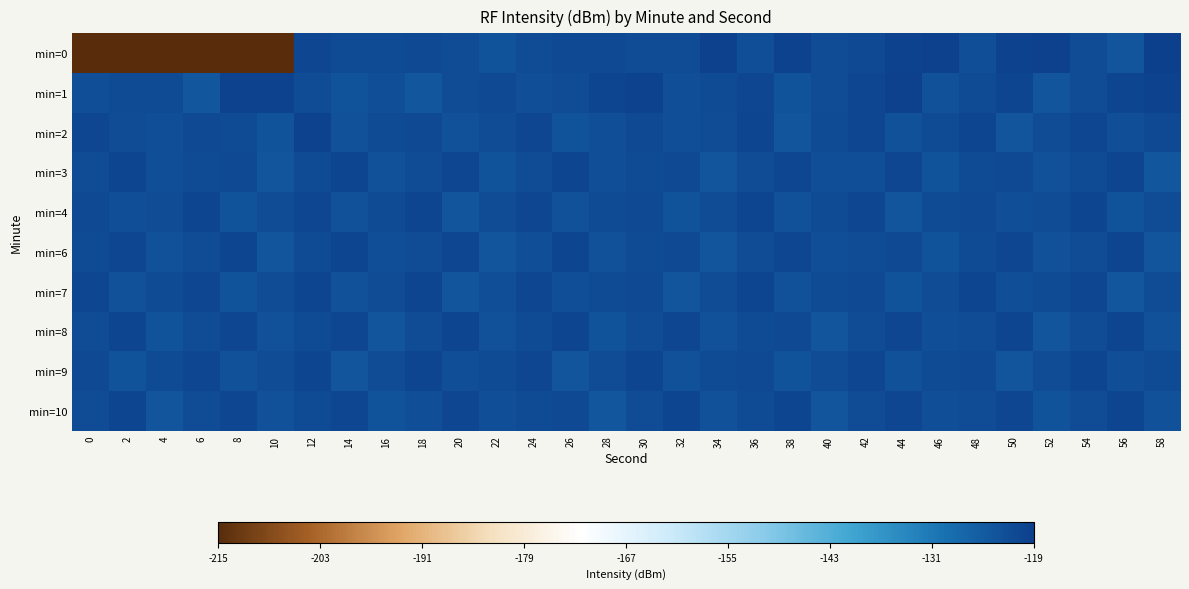

Reading left to right, extract all data points from this chart.

min=0: 0=-215.3	2=-215.3	4=-215.3	6=-215.3	8=-215.3	10=-215.3	12=-120.5	14=-121.3	16=-121.1	18=-120.9	20=-121.8	22=-123.3	24=-121.5	26=-120.8	28=-120.9	30=-121.7	32=-121.7	34=-119.5	36=-121.9	38=-119.8	40=-121.6	42=-120.8	44=-119.7	46=-119.2	48=-121.8	50=-119.6	52=-119.3	54=-121.7	56=-123.3	58=-118.8
min=1: 0=-122.2	2=-121.4	4=-121.2	6=-123.8	8=-119.9	10=-119.9	12=-121.6	14=-123.3	16=-122.0	18=-123.8	20=-121.5	22=-120.8	24=-122.1	26=-121.7	28=-120.3	30=-119.9	32=-122.4	34=-121.1	36=-120.6	38=-123.2	40=-121.8	42=-120.5	44=-119.4	46=-122.7	48=-121.3	50=-120.1	52=-123.5	54=-121.6	56=-120.2	58=-119.7
min=2: 0=-120.5	2=-121.8	4=-122.3	6=-120.9	8=-121.4	10=-123.1	12=-119.8	14=-122.6	16=-121.2	18=-120.7	20=-122.9	22=-121.5	24=-120.4	26=-123.3	28=-121.9	30=-120.8	32=-122.2	34=-121.6	36=-120.3	38=-123.7	40=-121.1	42=-120.6	44=-122.8	46=-121.3	48=-120.1	50=-123.4	52=-121.7	54=-120.5	56=-122.1	58=-121.0
min=3: 0=-121.7	2=-120.3	4=-122.5	6=-121.1	8=-120.8	10=-123.6	12=-121.4	14=-120.2	16=-122.9	18=-121.5	20=-120.6	22=-123.2	24=-121.8	26=-120.1	28=-122.4	30=-121.3	32=-120.7	34=-123.5	36=-121.6	38=-120.4	40=-122.1	42=-121.9	44=-120.5	46=-123.3	48=-121.2	50=-120.8	52=-122.7	54=-121.4	56=-120.1	58=-123.8
min=4: 0=-120.8	2=-122.2	4=-121.5	6=-120.3	8=-123.1	10=-121.7	12=-120.6	14=-122.9	16=-121.3	18=-120.1	20=-123.5	22=-121.8	24=-120.4	26=-122.6	28=-121.2	30=-120.7	32=-123.3	34=-121.6	36=-120.2	38=-122.8	40=-121.4	42=-120.5	44=-123.7	46=-121.1	48=-120.9	50=-122.4	52=-121.7	54=-120.3	56=-123.2	58=-121.5
min=6: 0=-121.3	2=-120.5	4=-122.7	6=-121.8	8=-120.2	10=-123.6	12=-121.4	14=-120.1	16=-122.3	18=-121.7	20=-120.6	22=-123.4	24=-121.9	26=-120.3	28=-122.8	30=-121.2	32=-120.7	34=-123.5	36=-121.6	38=-120.4	40=-122.1	42=-121.5	44=-120.8	46=-123.2	48=-121.3	50=-120.6	52=-122.9	54=-121.7	56=-120.2	58=-123.7
min=7: 0=-120.4	2=-122.6	4=-121.1	6=-120.5	8=-123.3	10=-121.7	12=-120.3	14=-122.8	16=-121.5	18=-120.1	20=-123.6	22=-121.9	24=-120.6	26=-122.2	28=-121.3	30=-120.8	32=-123.4	34=-121.6	36=-120.2	38=-122.9	40=-121.4	42=-120.7	44=-123.1	46=-121.8	48=-120.3	50=-122.5	52=-121.2	54=-120.5	56=-123.8	58=-121.6
min=8: 0=-121.5	2=-120.2	4=-123.2	6=-121.7	8=-120.4	10=-122.9	12=-121.1	14=-120.6	16=-123.5	18=-121.8	20=-120.3	22=-122.6	24=-121.4	26=-120.1	28=-123.3	30=-121.7	32=-120.5	34=-122.8	36=-121.2	38=-120.7	40=-123.6	42=-121.5	44=-120.4	46=-122.1	48=-121.8	50=-120.2	52=-123.4	54=-121.6	56=-120.3	58=-122.7
min=9: 0=-120.7	2=-123.1	4=-121.4	6=-120.5	8=-122.8	10=-121.6	12=-120.2	14=-123.5	16=-121.7	18=-120.3	20=-122.4	22=-121.1	24=-120.6	26=-123.7	28=-121.8	30=-120.1	32=-122.6	34=-121.3	36=-120.8	38=-123.3	40=-121.5	42=-120.4	44=-122.9	46=-121.2	48=-120.7	50=-123.6	52=-121.7	54=-120.3	56=-122.2	58=-121.4
min=10: 0=-121.6	2=-120.1	4=-123.4	6=-121.8	8=-120.5	10=-122.7	12=-121.3	14=-120.6	16=-123.2	18=-121.9	20=-120.4	22=-122.5	24=-121.1	26=-120.7	28=-123.8	30=-121.6	32=-120.2	34=-122.9	36=-121.4	38=-120.3	40=-123.5	42=-121.7	44=-120.5	46=-122.1	48=-121.8	50=-120.4	52=-123.3	54=-121.5	56=-120.2	58=-122.8